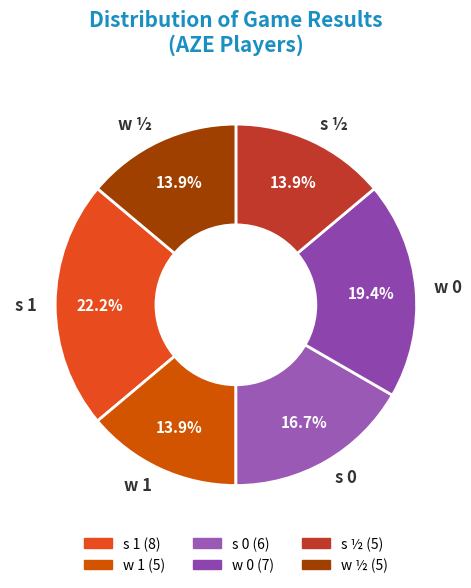

What is the largest slice in the pie chart?

s 1